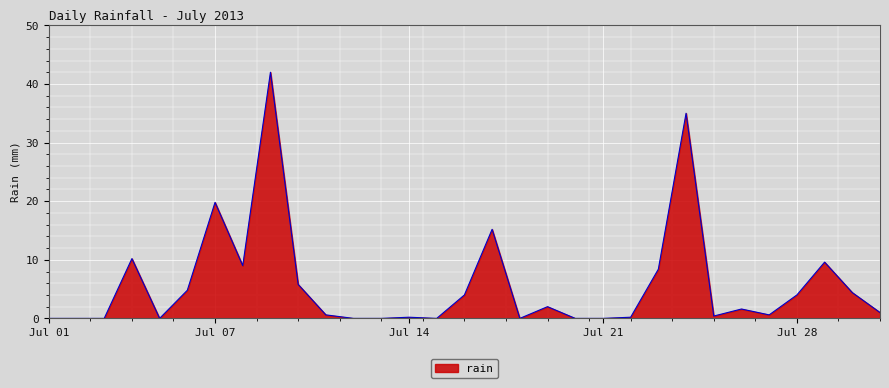

What is the difference between the maximum and minimum values?

42.0